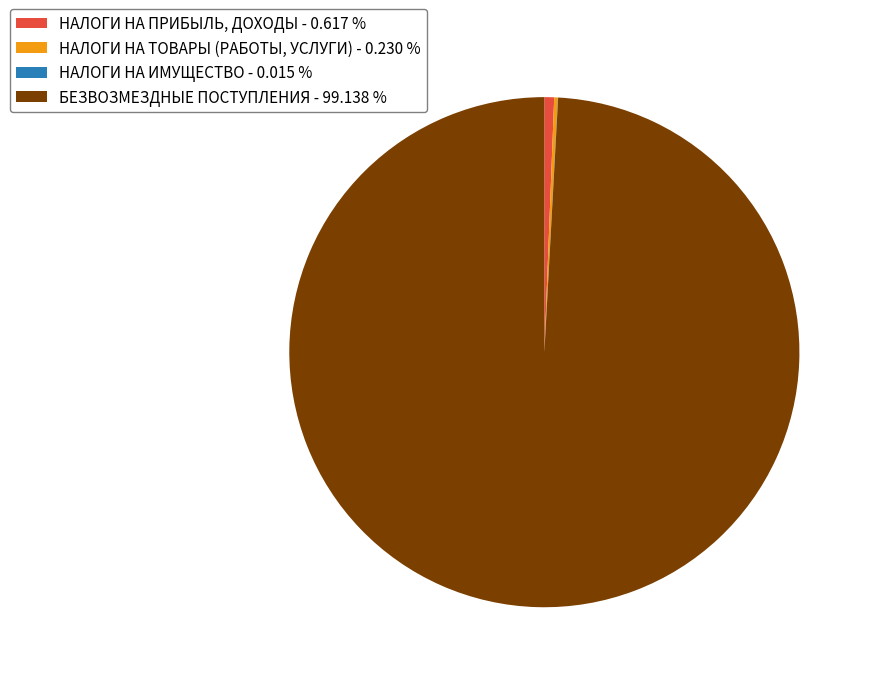

Does БЕЗВОЗМЕЗДНЫЕ ПОСТУПЛЕНИЯ - 99.138 % represent more than half of the total?

Yes